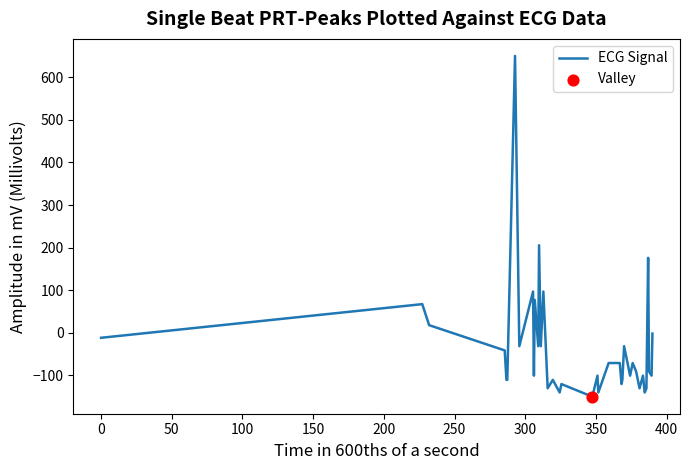

What is the difference between the maximum and minimum values?

800.0